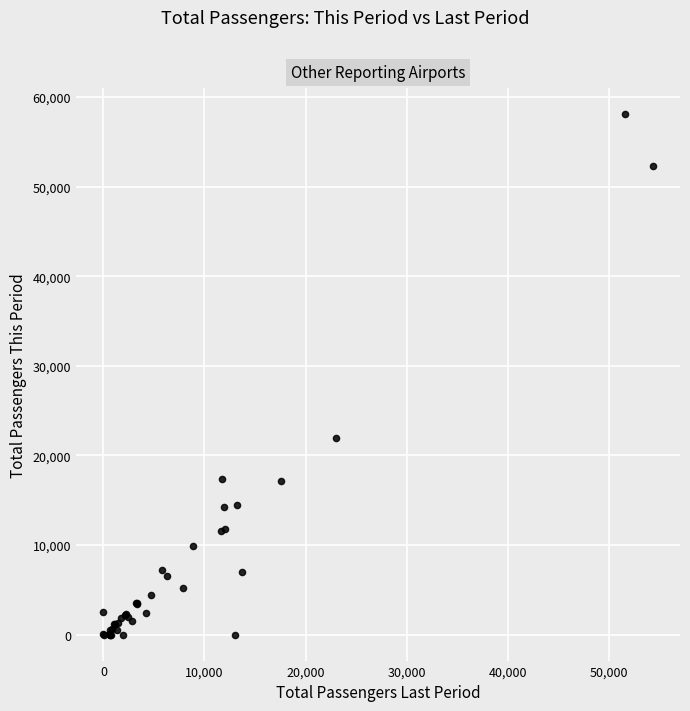

What Y value in the scatter plot is closest to 29041?

21901